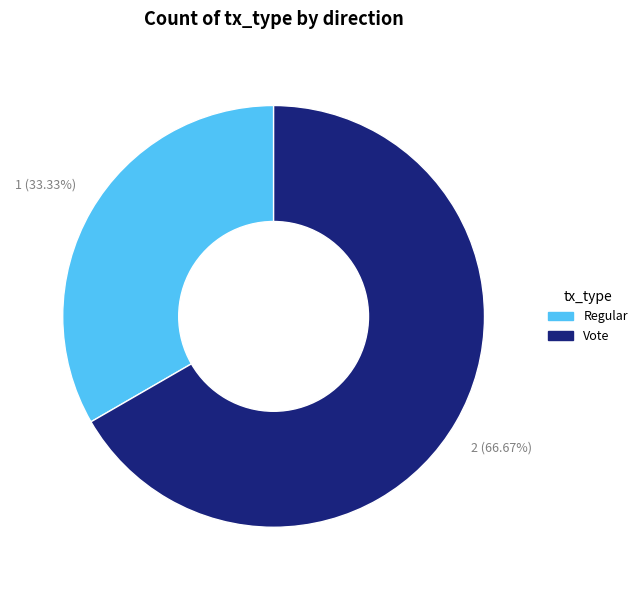

To the nearest percent, what is the combined percentage of Vote and Regular?

100%